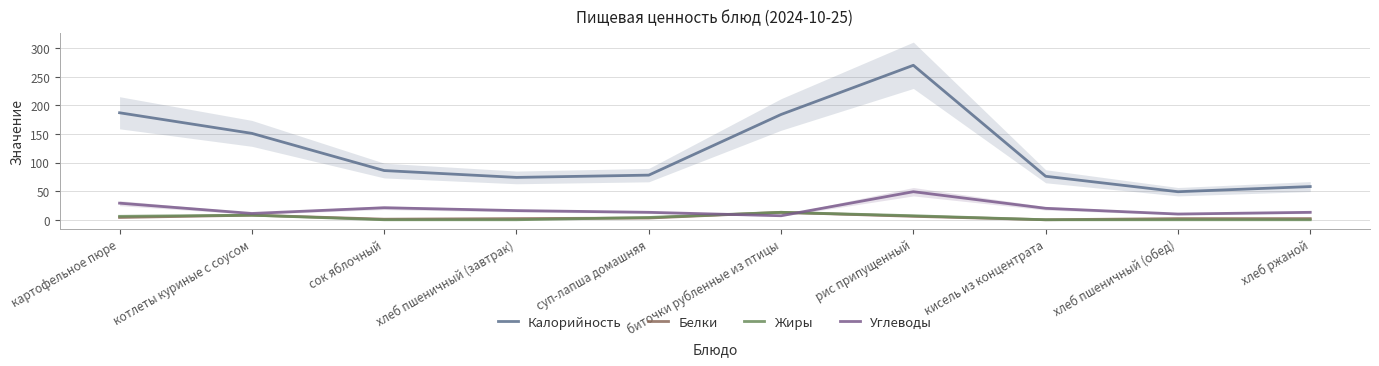

What is the label of the 4th point from the left?

хлеб пшеничный (завтрак)